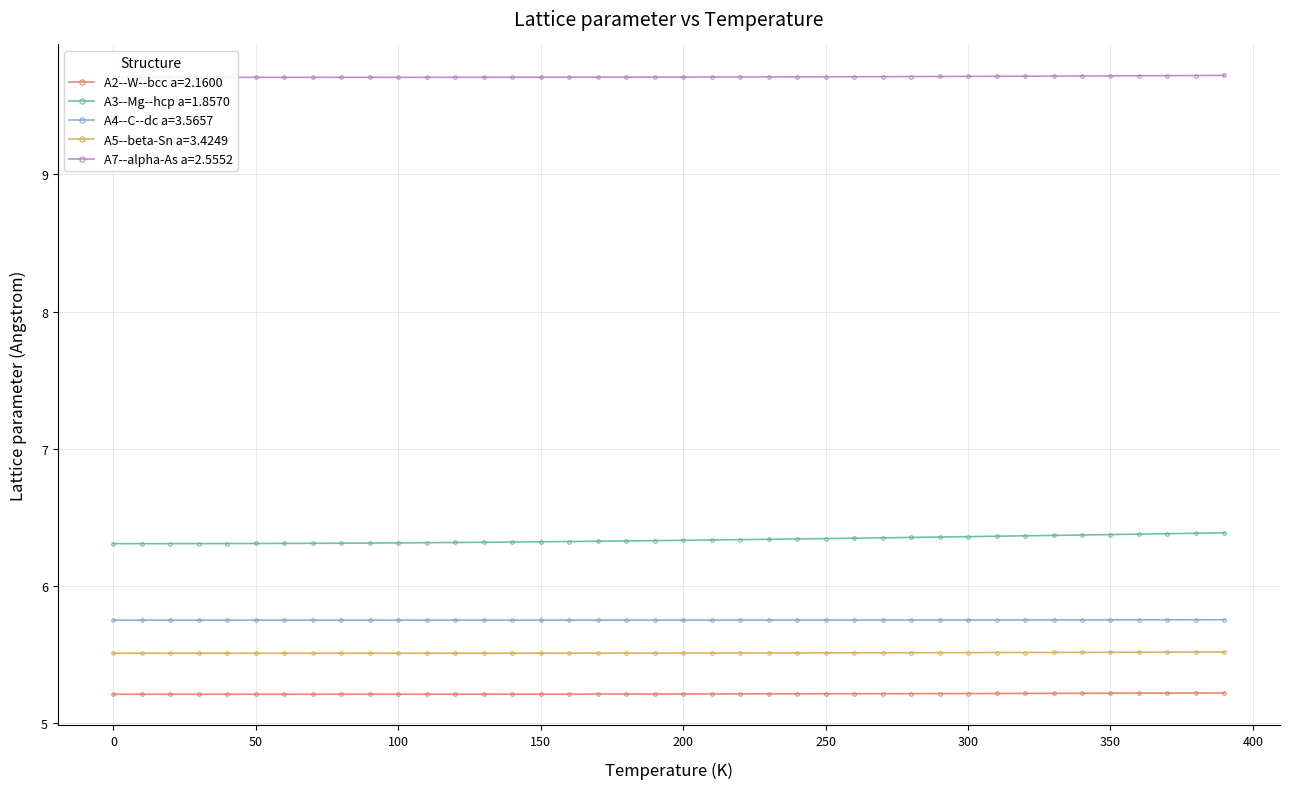

Is this an area chart (filled region under the line)?

No